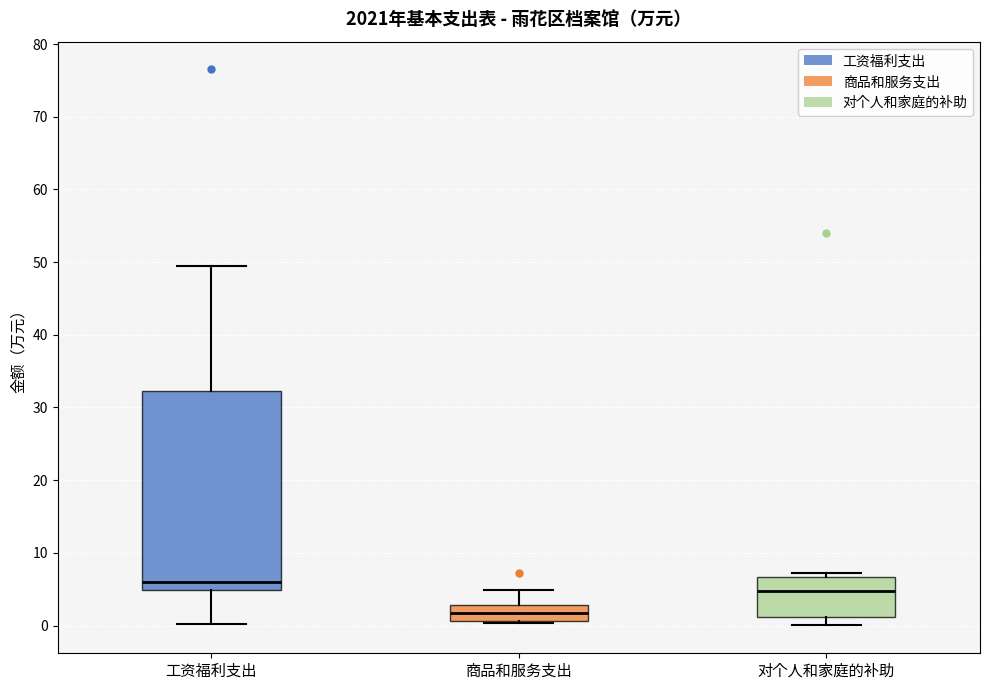

Which box's median line is the highest?

工资福利支出